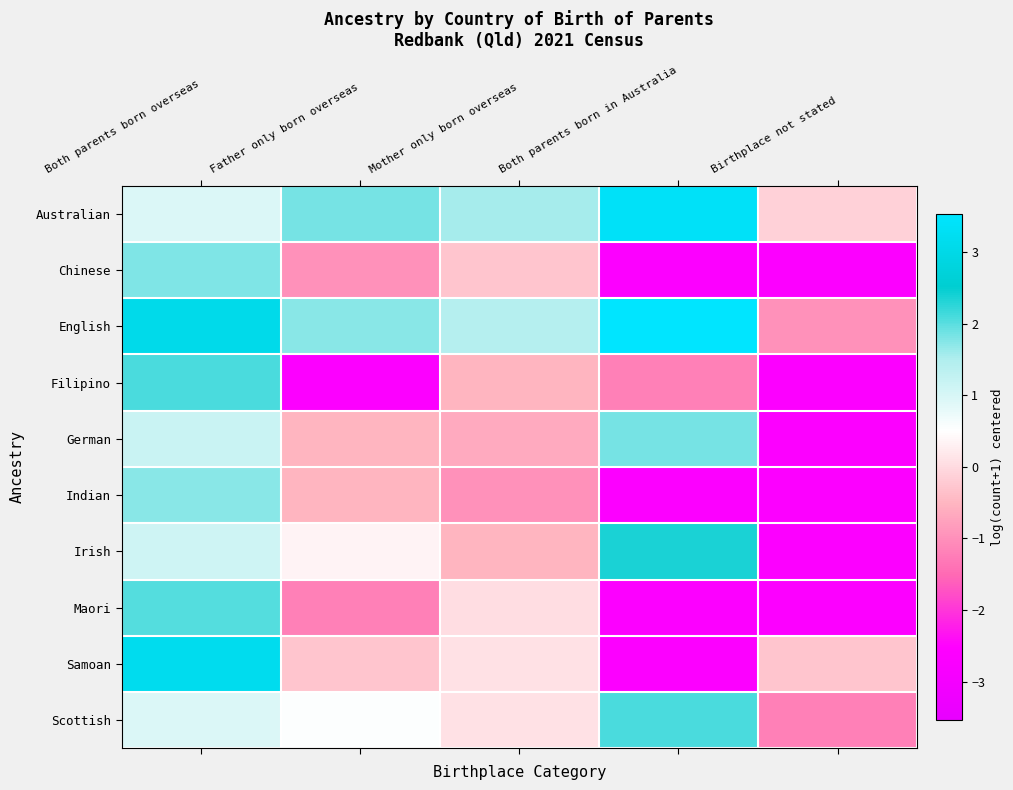

Between Both parents born overseas and Birthplace not stated, which is larger?

Both parents born overseas